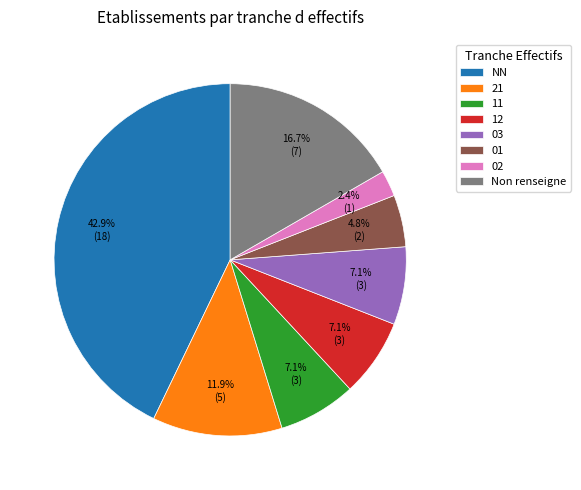

What percentage do 02 and 11 together represent?

9.5%